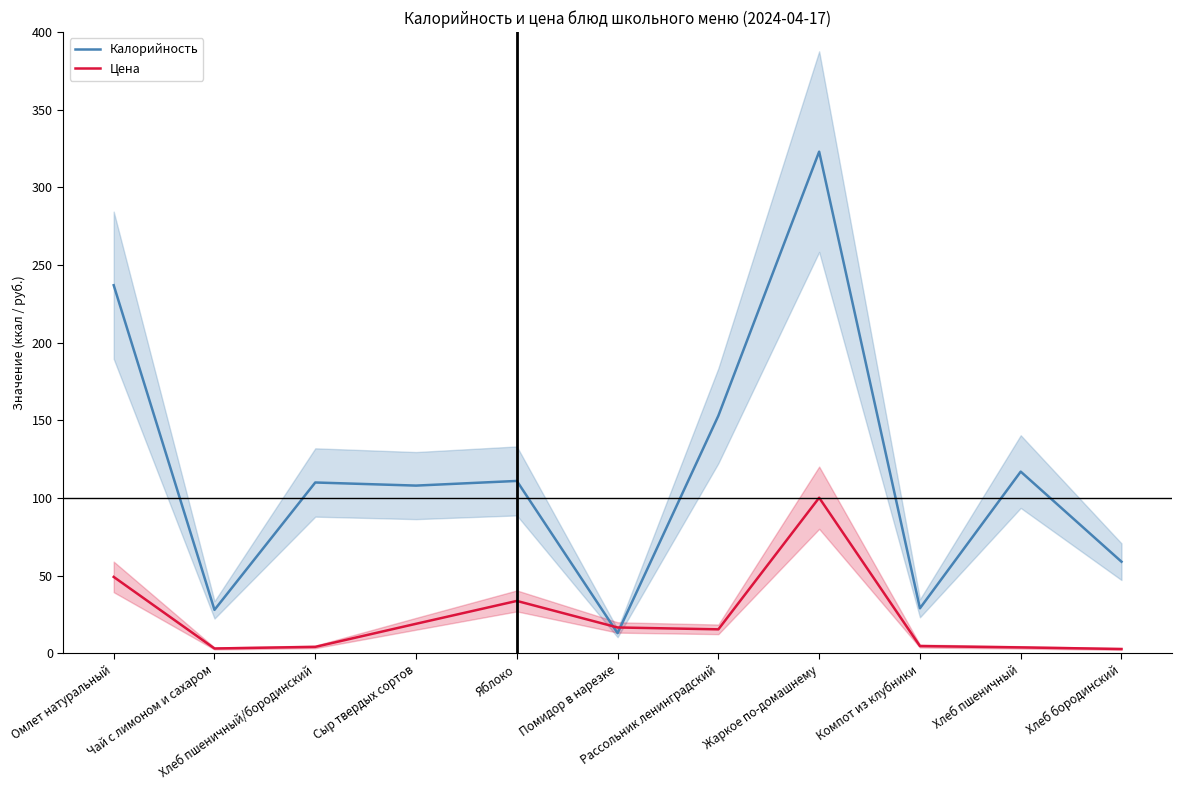

Reading left to right, what are all the values shown in this chart?

Калорийность: 237.0	28.0	110.0	108.0	111.0	13.0	153.0	323.0	29.0	117.0	59.0
Цена: 49.2	3.1	4.2	19.0	33.8	16.7	15.5	100.2	4.7	3.8	2.8